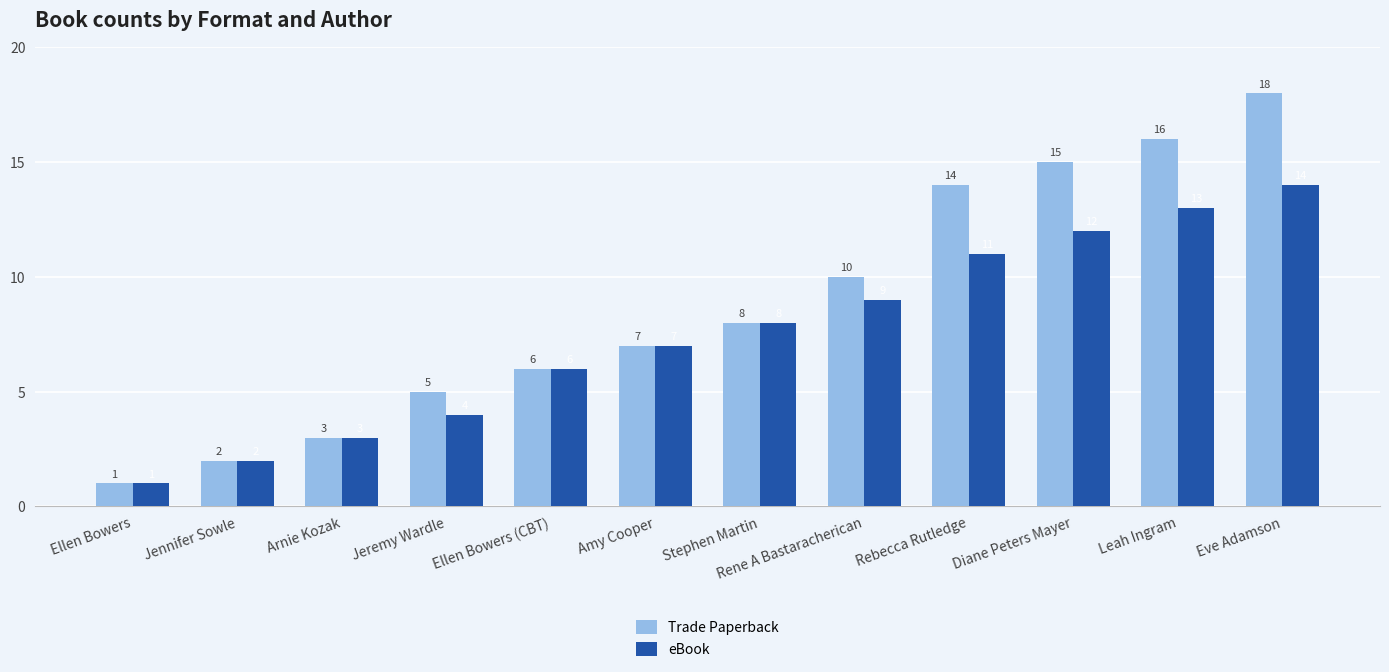

What is the sum of all eBook values?

90